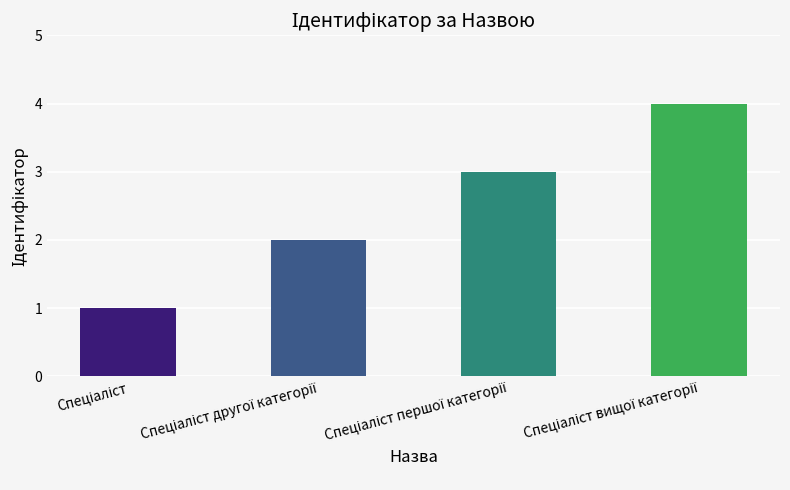

What is the maximum value shown in the chart?

4